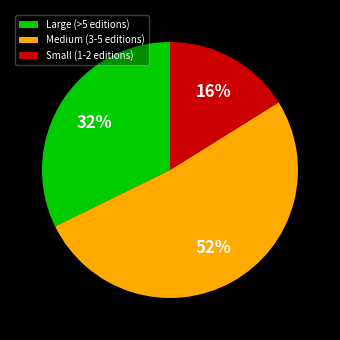

What is the ratio of the value at Small (1-2 editions) to the value at Large (>5 editions)?

0.5